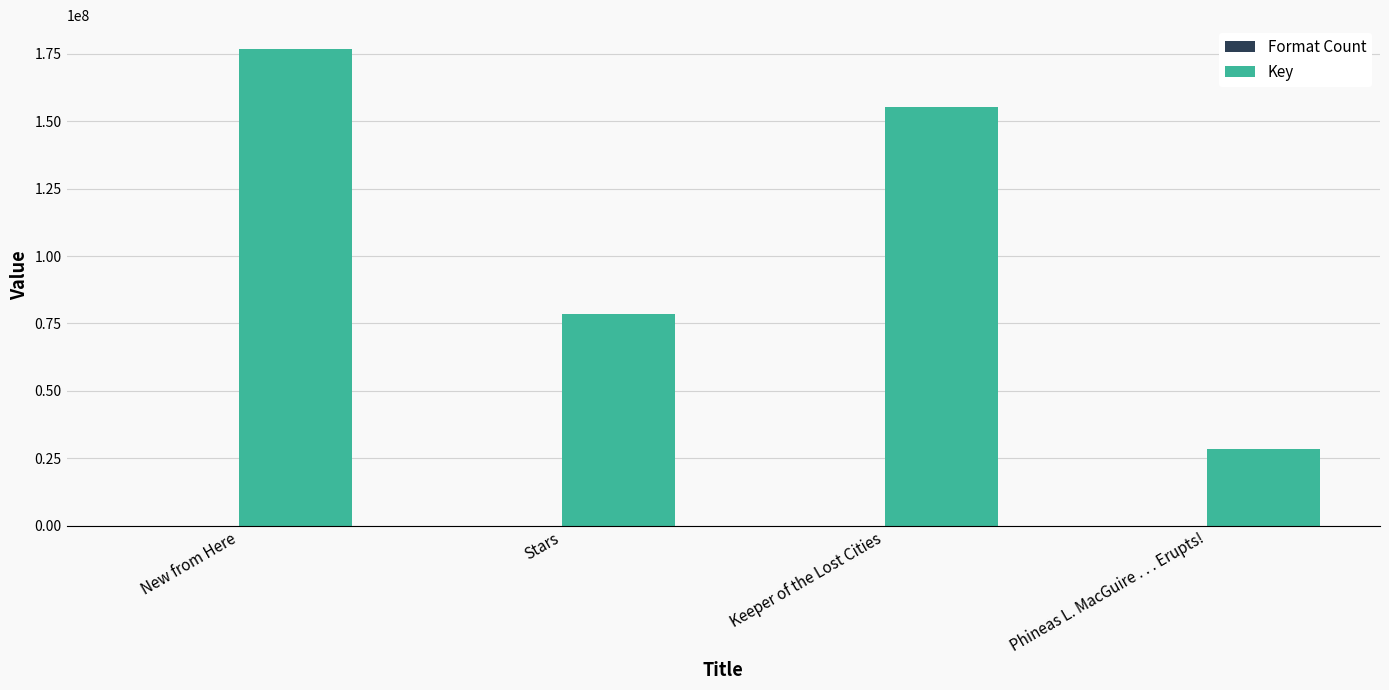

Where is Key nearest to the value 102646046?

Stars